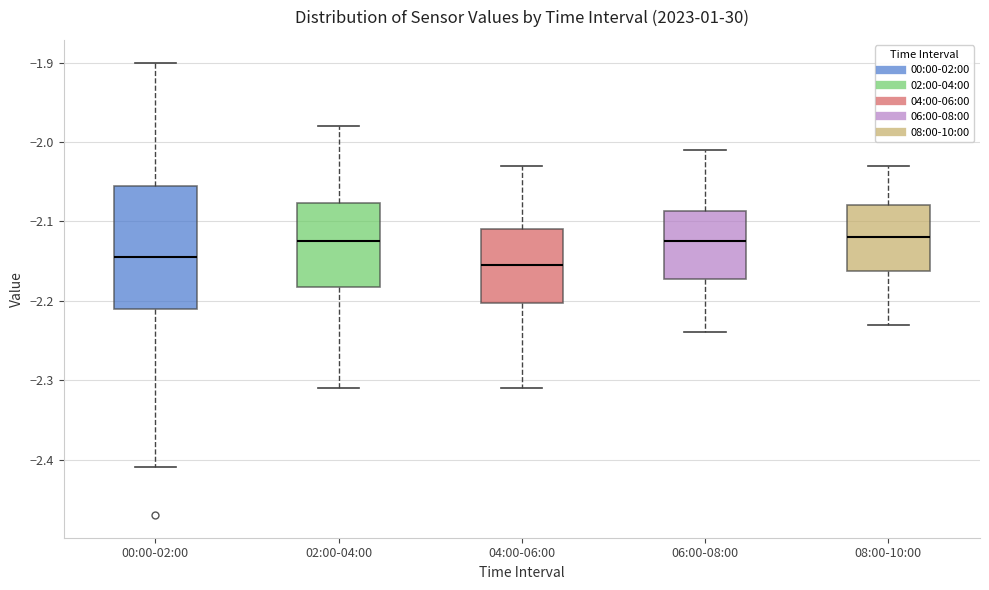

Which box is the tallest, from its lower edge to its upper edge?

00:00-02:00